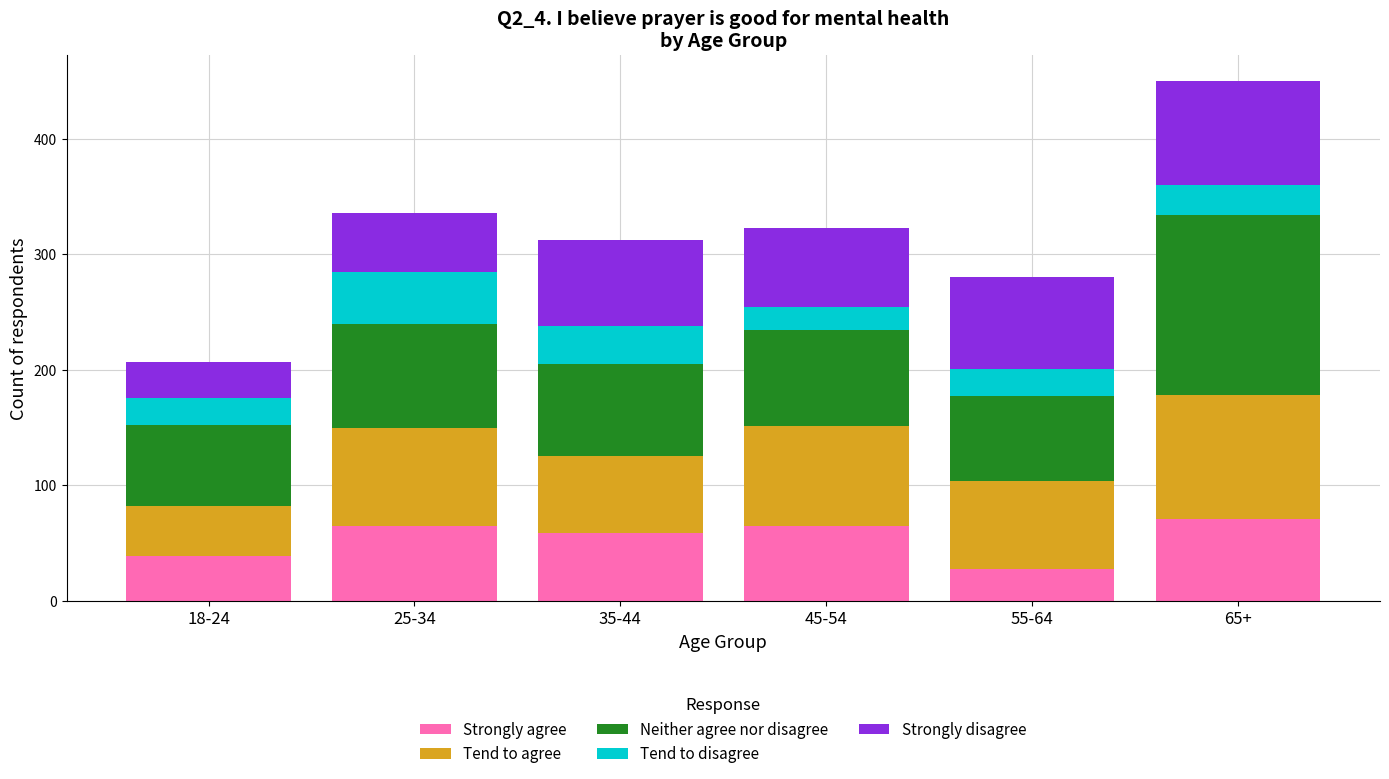

Reading right to left, list the values for the Strongly agree series.

71	28	65	59	65	39